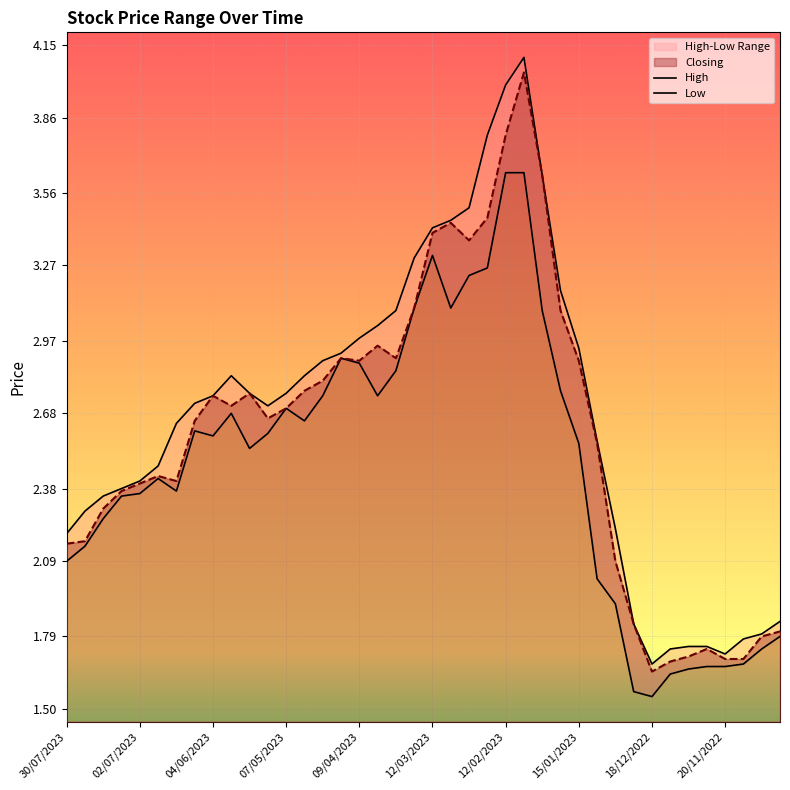

How many values in the Low series are below 2?

10